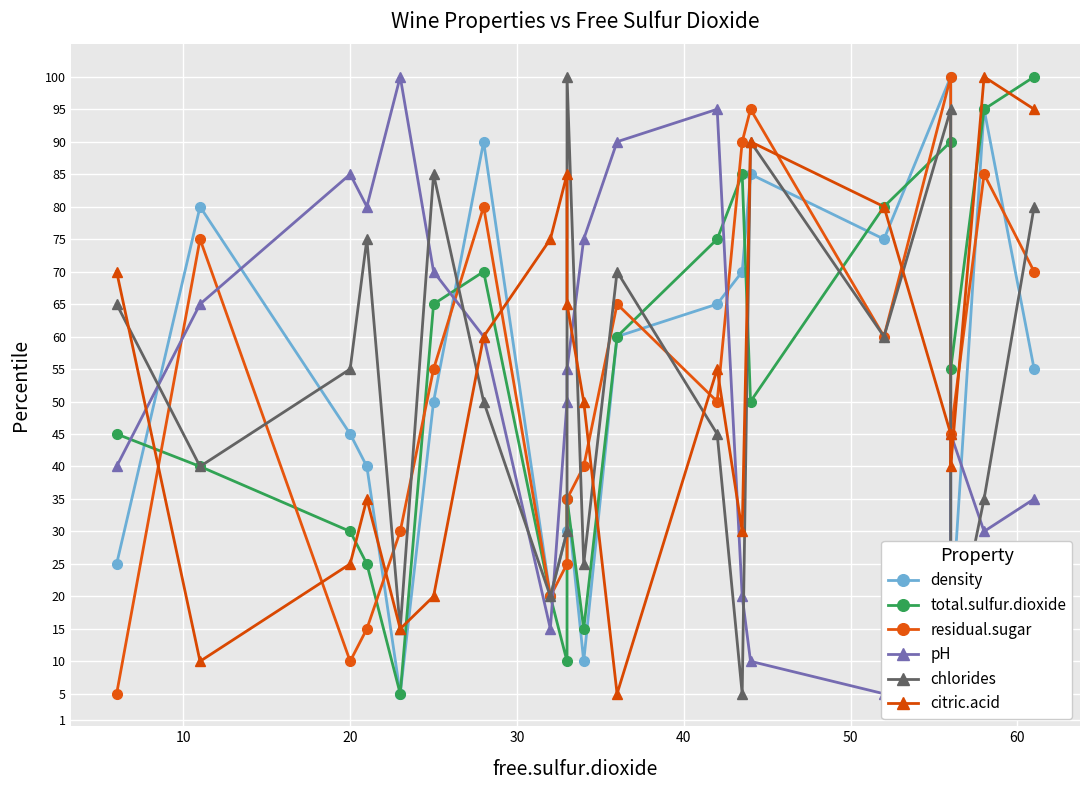

At how many categories does at least one series exceed 24?

20